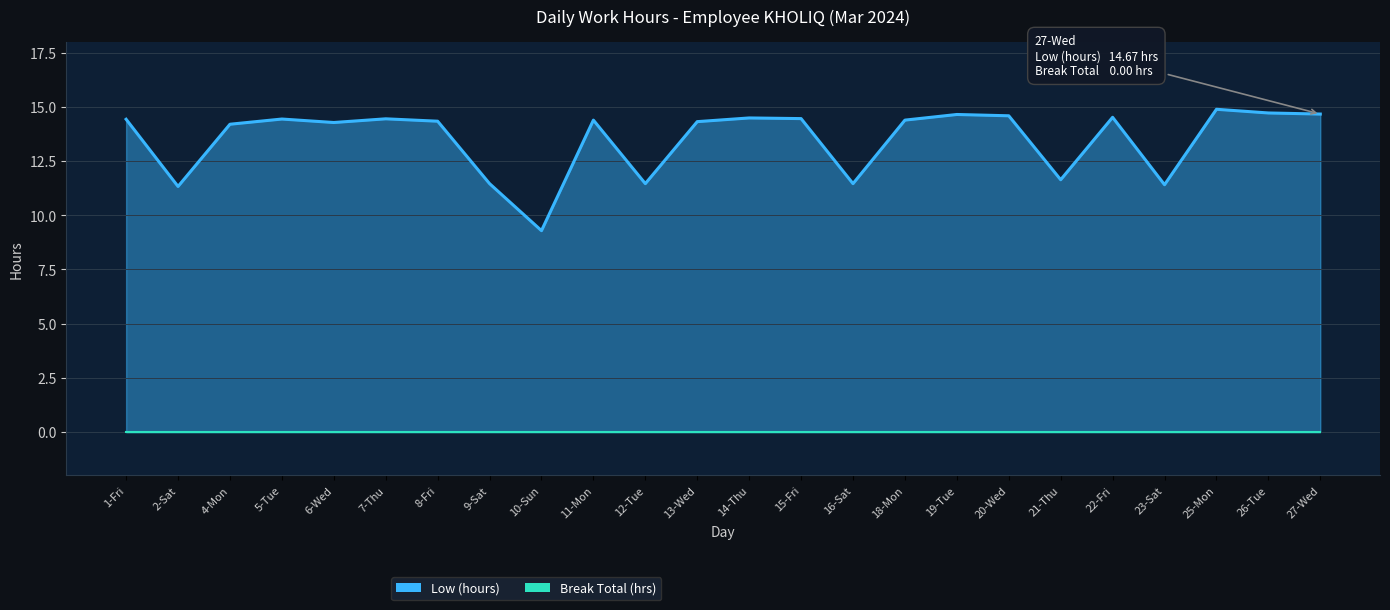

Rank the categories by value from highest to lowest.

25-Mon, 26-Tue, 27-Wed, 19-Tue, 20-Wed, 22-Fri, 14-Thu, 15-Fri, 7-Thu, 5-Tue, 1-Fri, 11-Mon, 18-Mon, 8-Fri, 13-Wed, 6-Wed, 4-Mon, 21-Thu, 9-Sat, 12-Tue, 16-Sat, 23-Sat, 2-Sat, 10-Sun